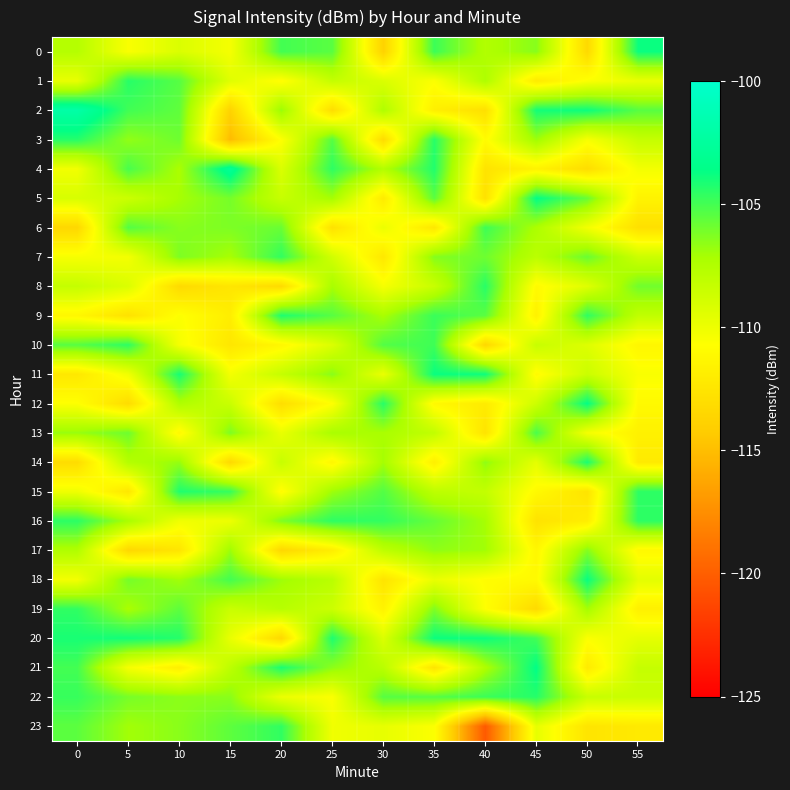

At which category is the sum across all series the highest?

35